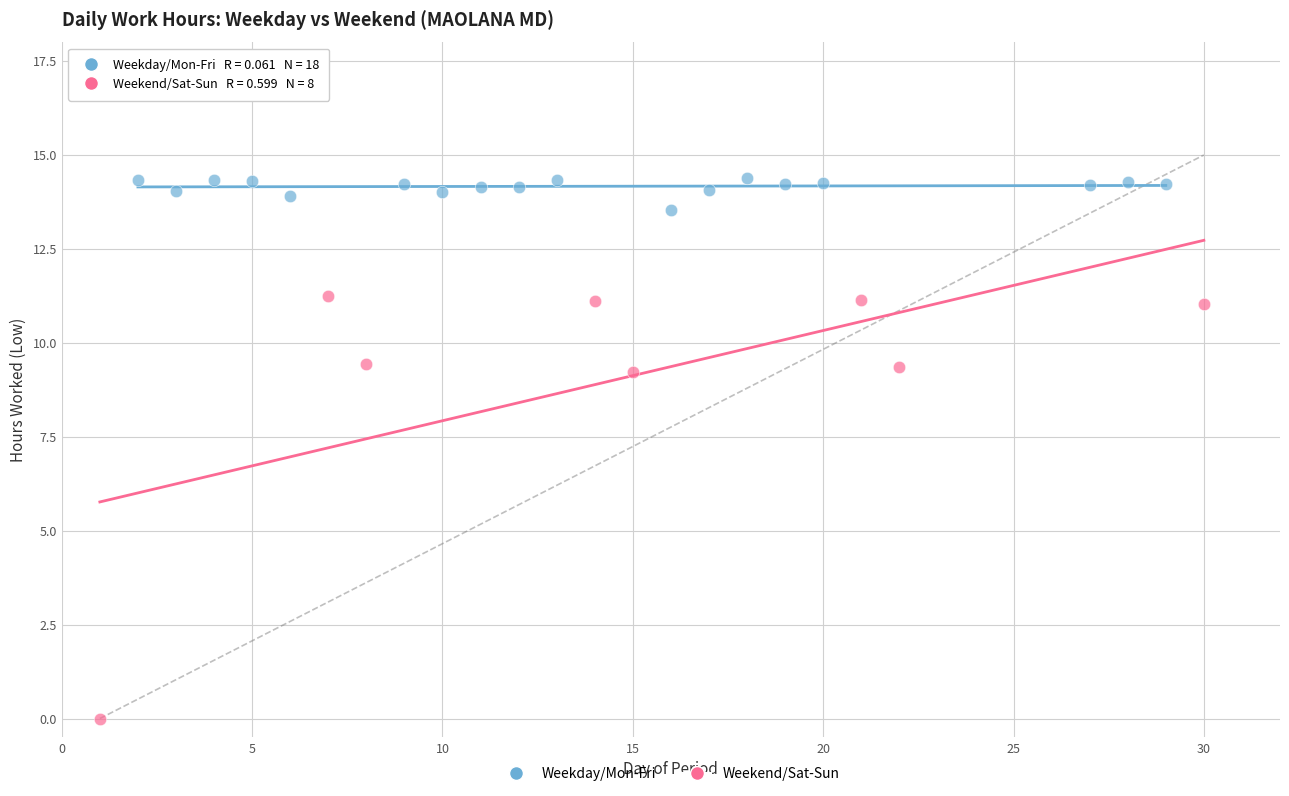

Which series has the widest spread of Y values?

Weekend/Sat-Sun